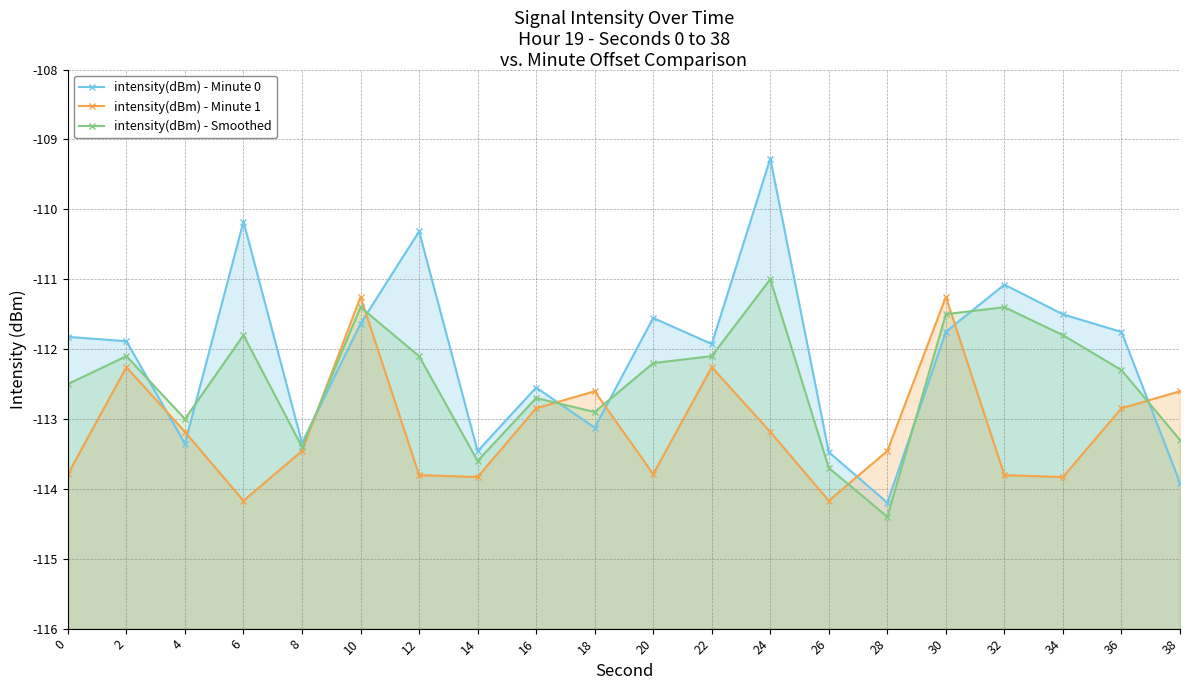

The value of intensity(dBm) - Minute 0 at 36 is -64.3. True or false?

False